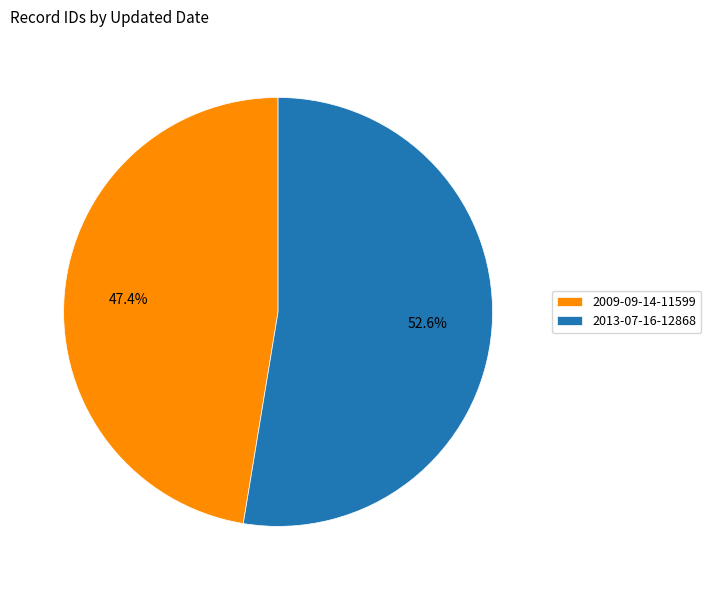

To the nearest percent, what portion does 2009-09-14 represent?

47%